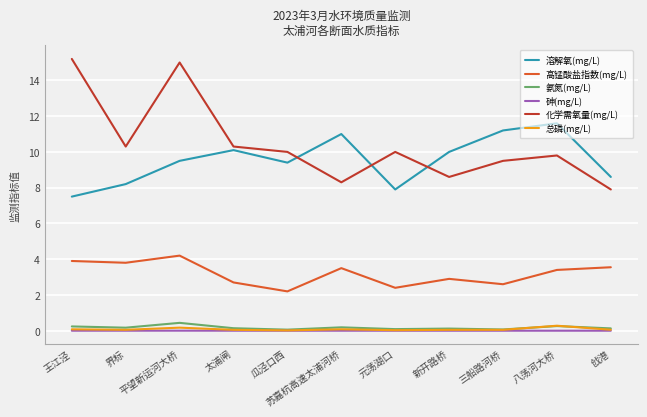

What are all the series names shown in the legend?

溶解氧(mg/L), 高锰酸盐指数(mg/L), 氨氮(mg/L), 砷(mg/L), 化学需氧量(mg/L), 总磷(mg/L)